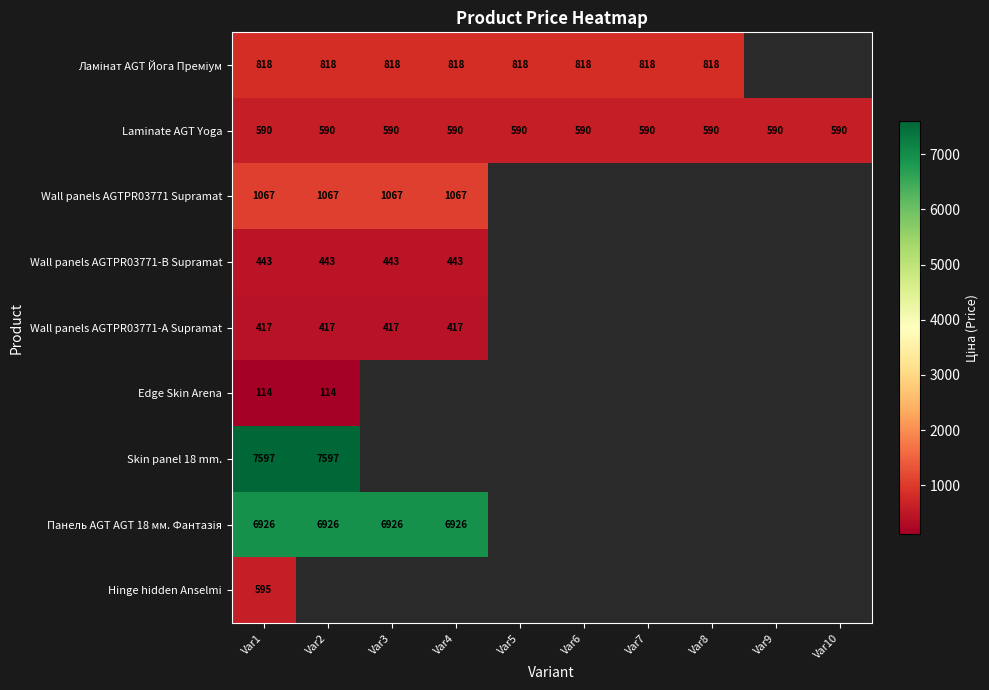

What is the minimum value for Laminate AGT Yoga?

589.9